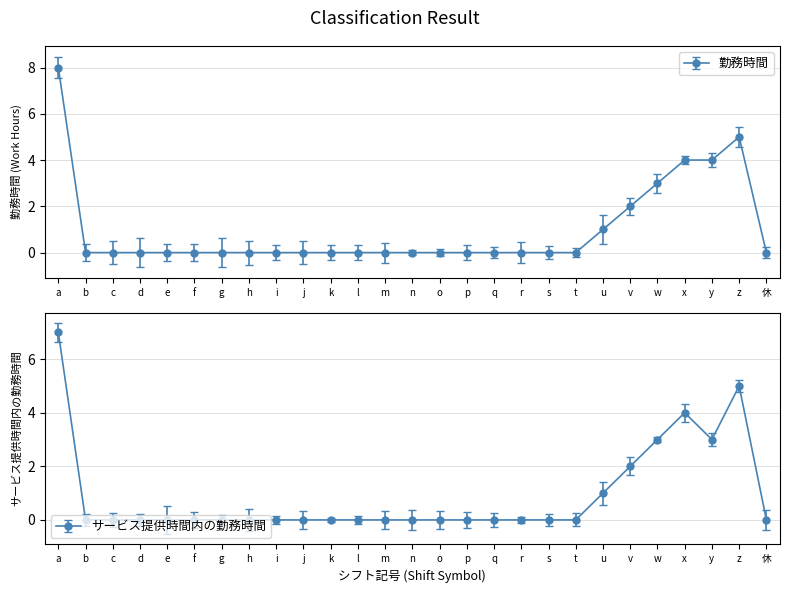

Reading left to right, list all the values displayed in this chart.

勤務時間: 8	0	0	0	0	0	0	0	0	0	0	0	0	0	0	0	0	0	0	0	1	2	3	4	4	5	0
サービス提供時間内の勤務時間: 7	0	0	0	0	0	0	0	0	0	0	0	0	0	0	0	0	0	0	0	1	2	3	4	3	5	0